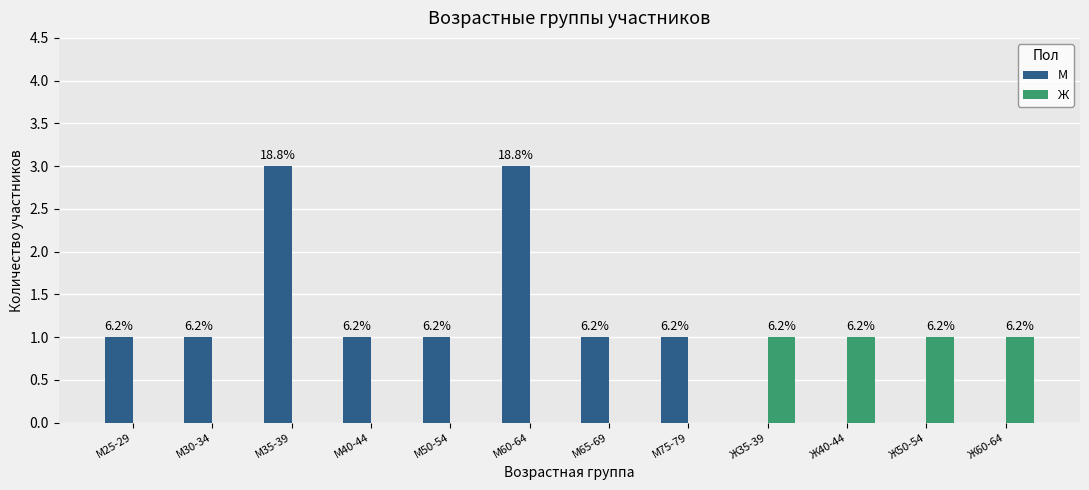

What is the value of the М bar at the 5th from the left?

1